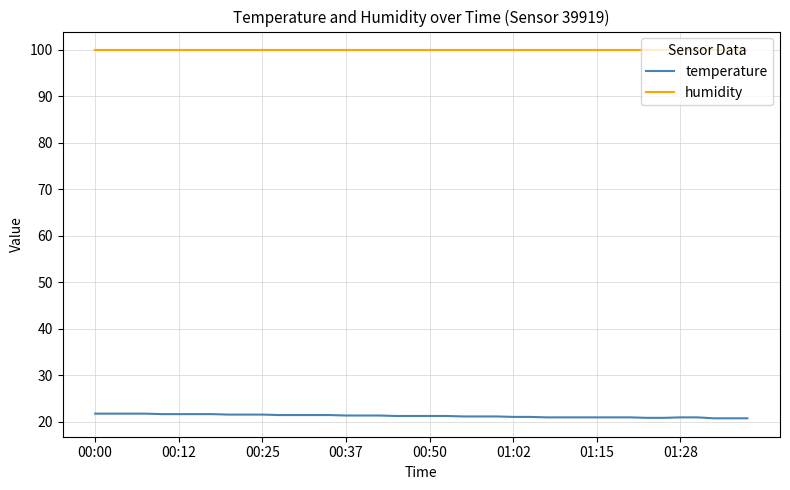

What is the maximum value shown in the chart?

99.9